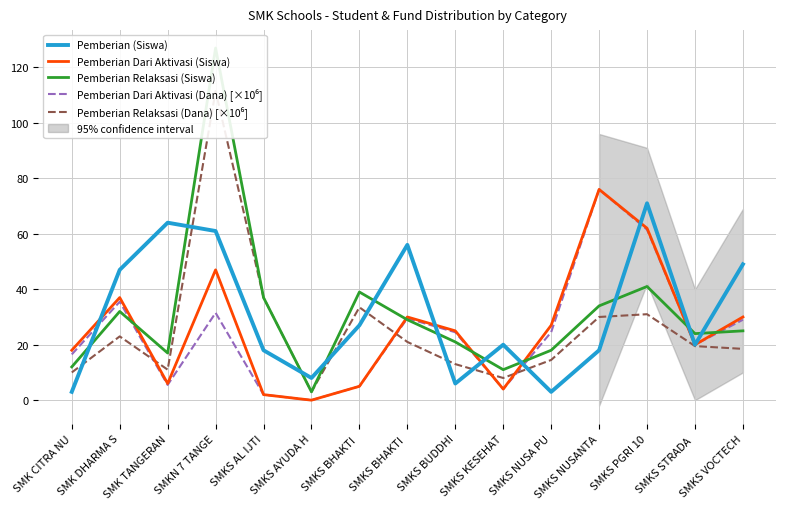

What is the sum of the Pemberian Dari Aktivasi (Dana) [×10⁶] values at SMKS VOCTECH and SMKS STRADA ?

49.0